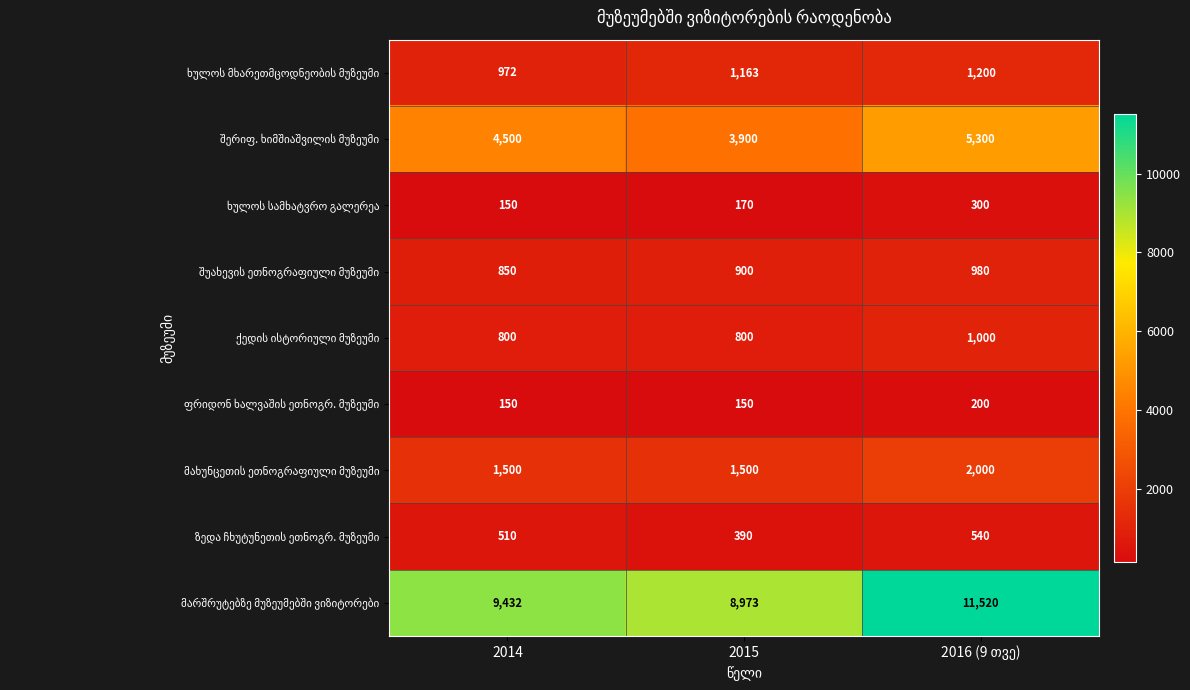

At how many categories does at least one series exceed 2224?

3